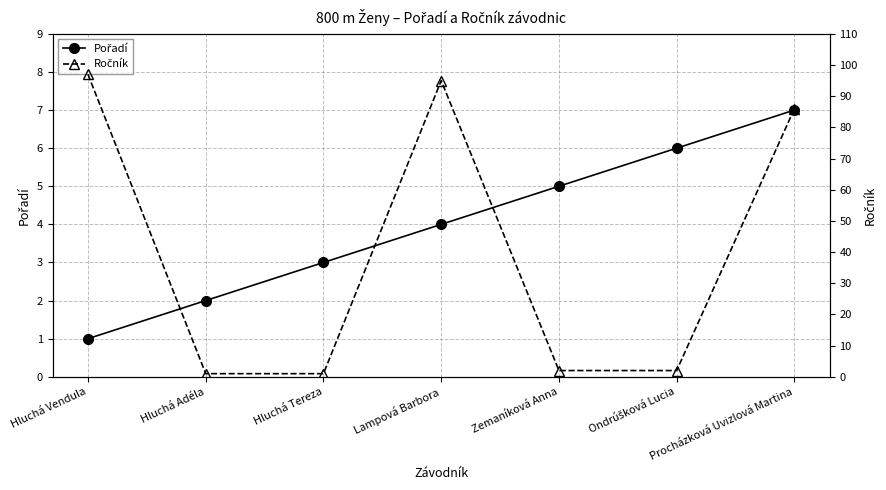

Which category has the lowest value across all series?

Hluchá Vendula